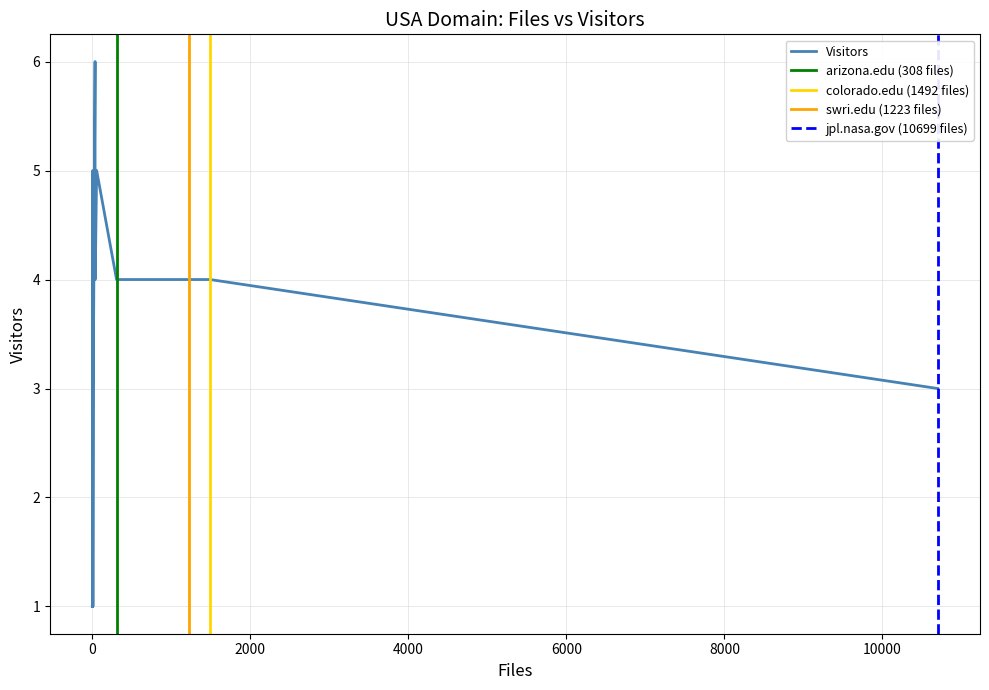

How many values are below 3?

10